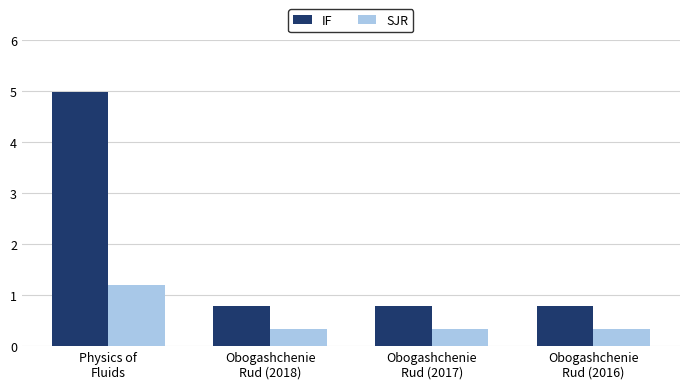

How many distinct data groups are displayed?

2